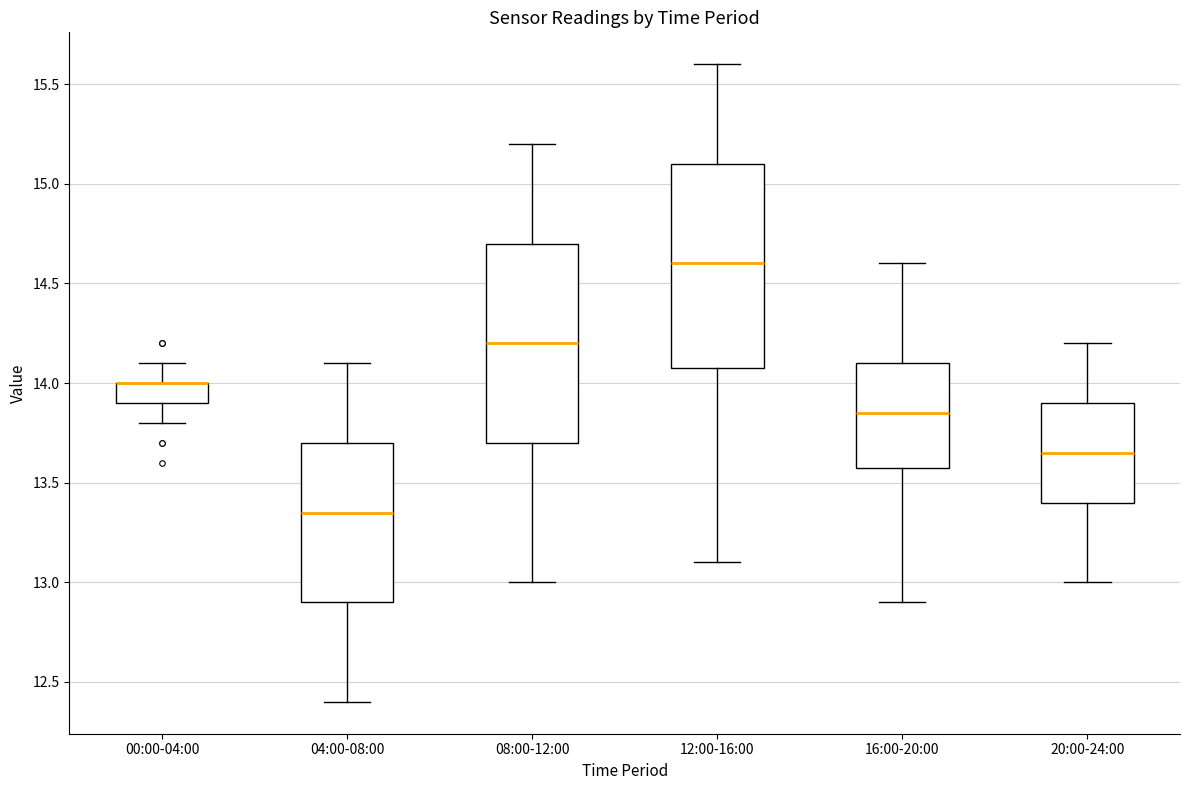

Reading left to right, transcribe this box plot: for each box, give where its median line is, the range the box spans, and where its two whiskers end, as read against the y-axis. The values are not printed on the chart, so give them approximately, as read against the axis.

00:00-04:00: median 14.00 (drawn on the box's upper edge), box 13.90 to 14.00, whiskers 13.80 to 14.10
04:00-08:00: median 13.35, box 12.90 to 13.70, whiskers 12.40 to 14.10
08:00-12:00: median 14.20, box 13.70 to 14.70, whiskers 13.00 to 15.20
12:00-16:00: median 14.60, box 14.10 to 15.10, whiskers 13.10 to 15.60
16:00-20:00: median 13.85, box 13.60 to 14.10, whiskers 12.90 to 14.60
20:00-24:00: median 13.65, box 13.40 to 13.90, whiskers 13.00 to 14.20